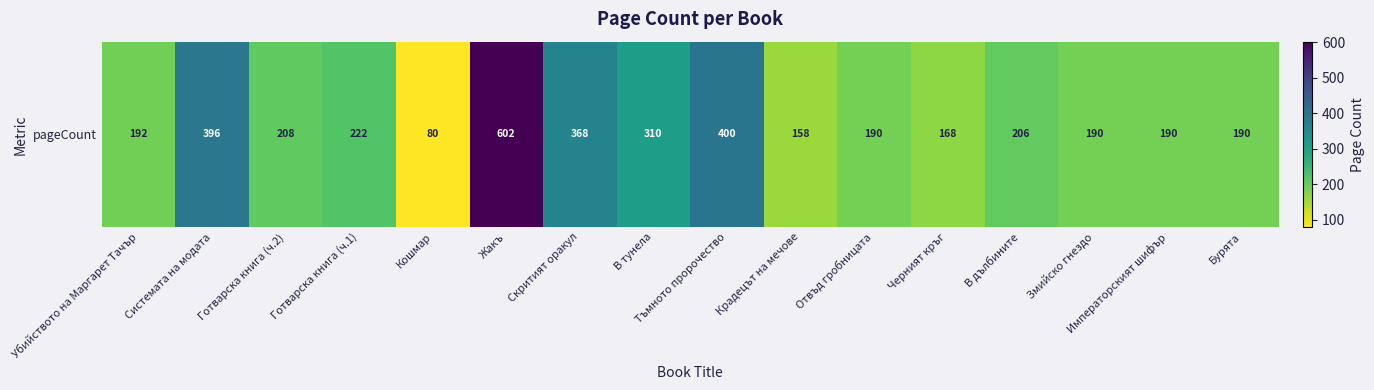

Approximately how many times larger is the value at Скритият оракул compared to Отвъд гробницата?

1.9